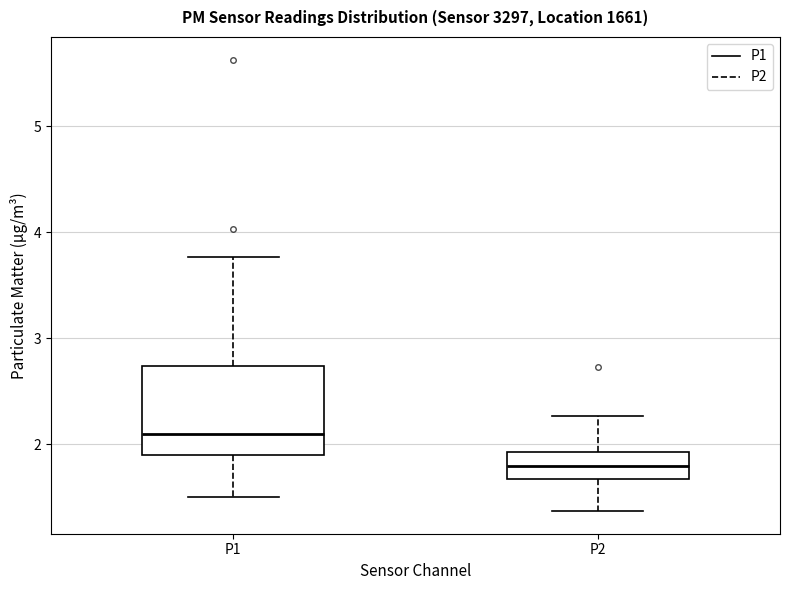

Reading left to right, transcribe this box plot: for each box, give where its median line is, the range the box spans, and where its two whiskers end, as read against the y-axis. The values are not printed on the chart, so give them approximately, as read against the axis.

P1: median 2.1, box 1.9 to 2.7, whiskers 1.5 to 3.8
P2: median 1.8, box 1.7 to 1.9, whiskers 1.4 to 2.3